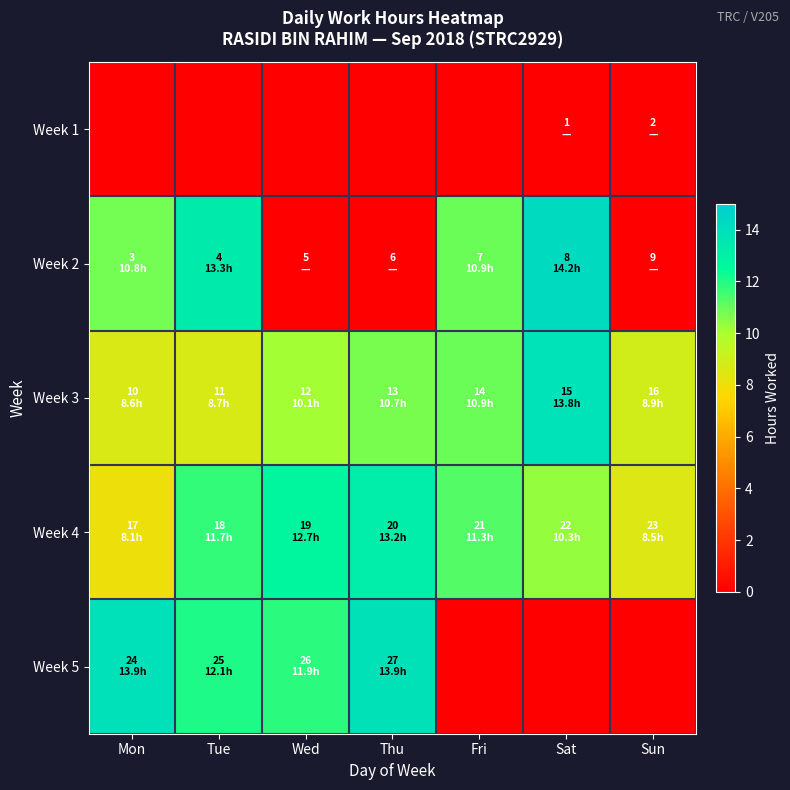

What is the greatest value displayed?

14.2